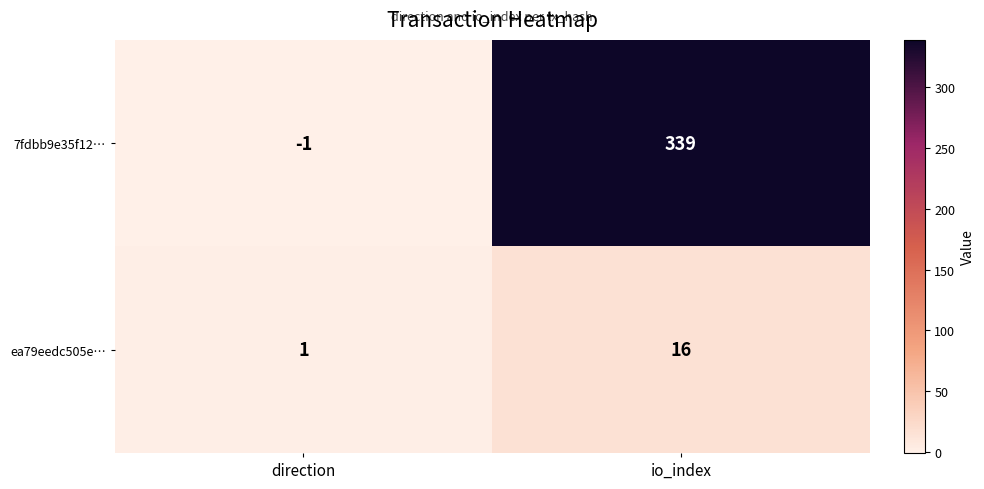

What value does the ea79eedc505e… series have at io_index?

16